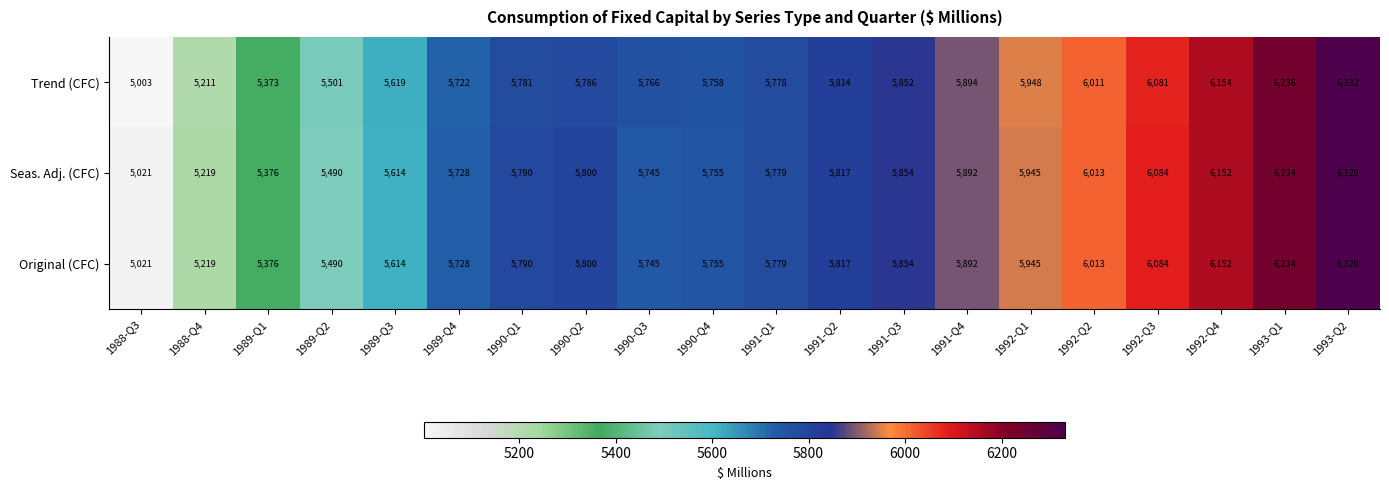

What is the total value across all series at 1989-Q4?

17178